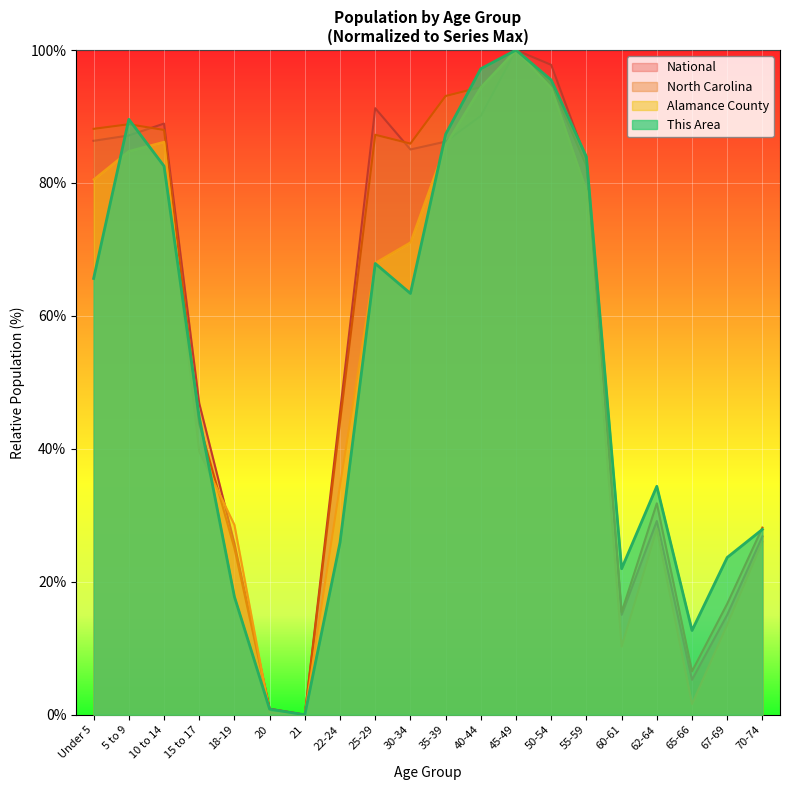

What value does the North Carolina series have at 62-64?

31.8